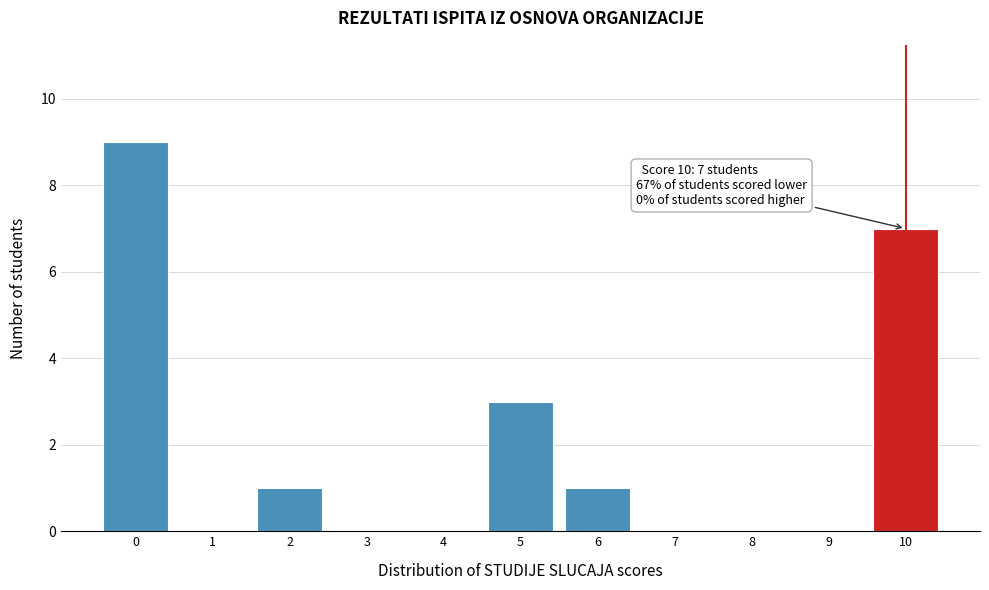

Over which range of the x-axis is the bar tallest?

-0.5 to 0.5